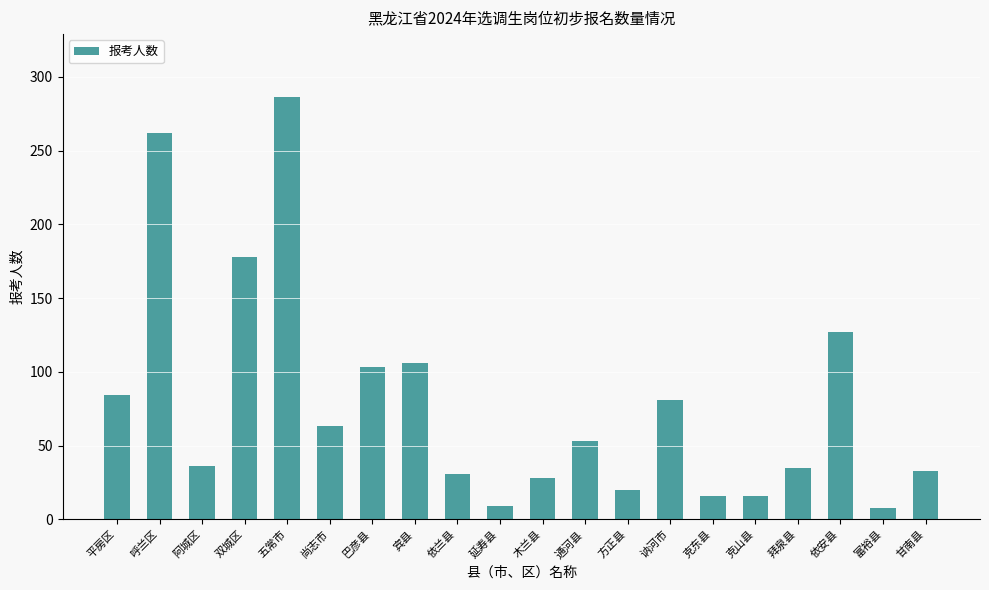

What is the smallest value displayed?

8